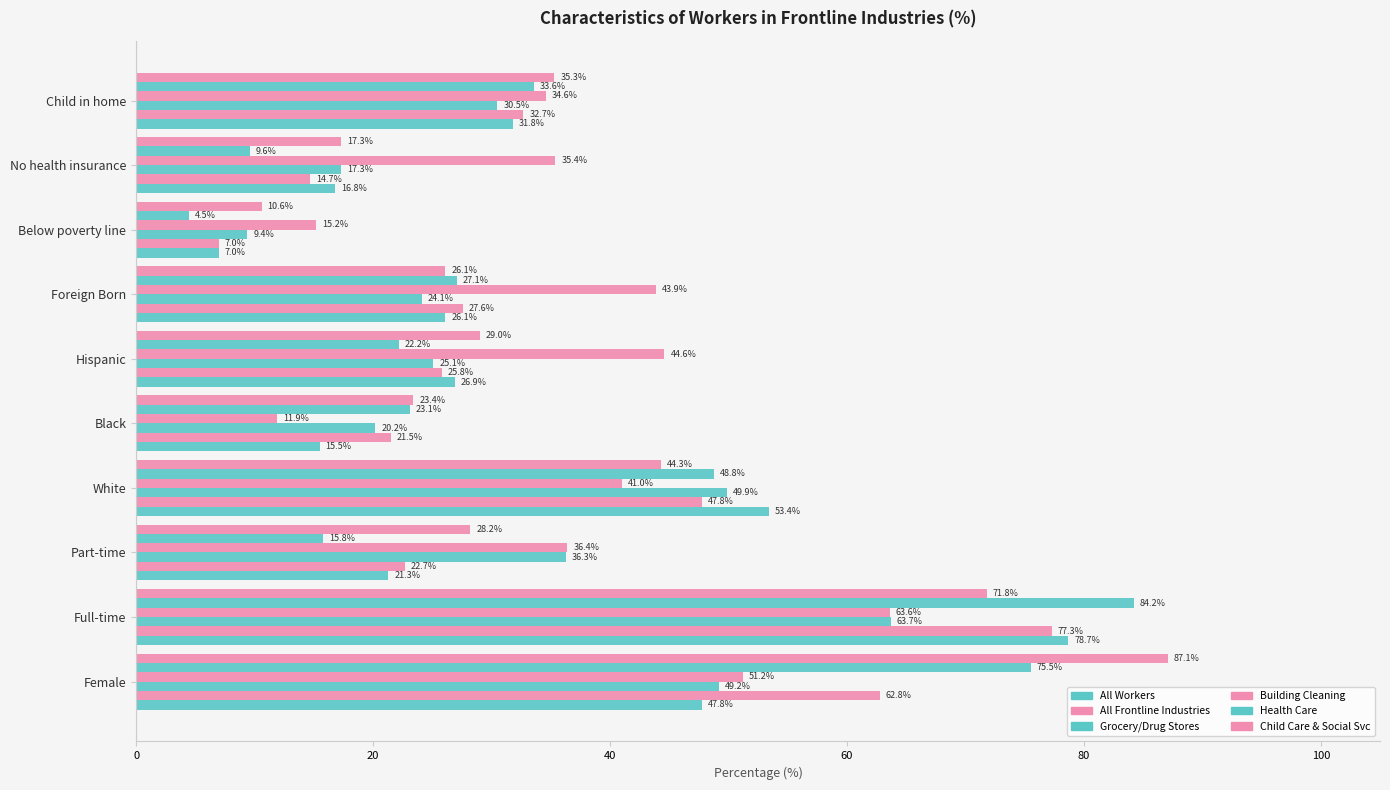

How many data points does each series have?

10